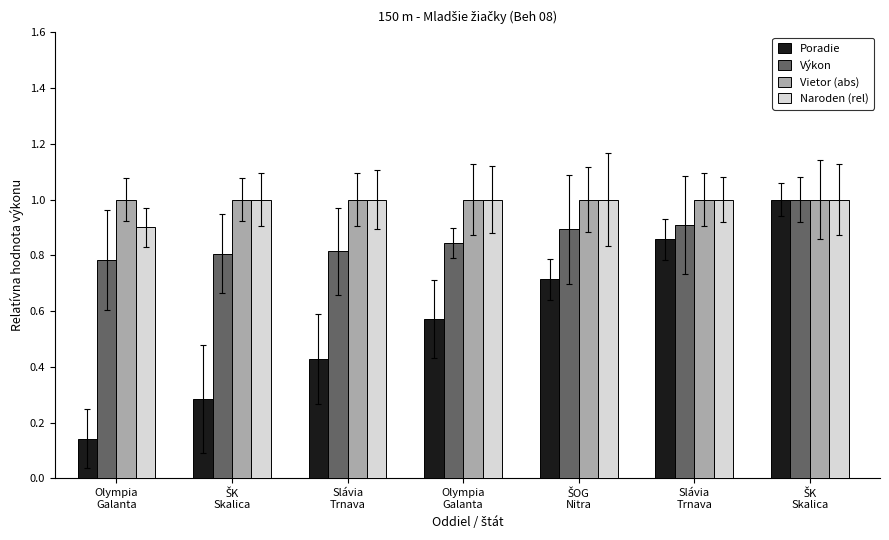

List the labels in order of Poradie value, largest first.

ŠK
Skalica, Slávia
Trnava, ŠOG
Nitra, Olympia
Galanta, Slávia
Trnava, ŠK
Skalica, Olympia
Galanta